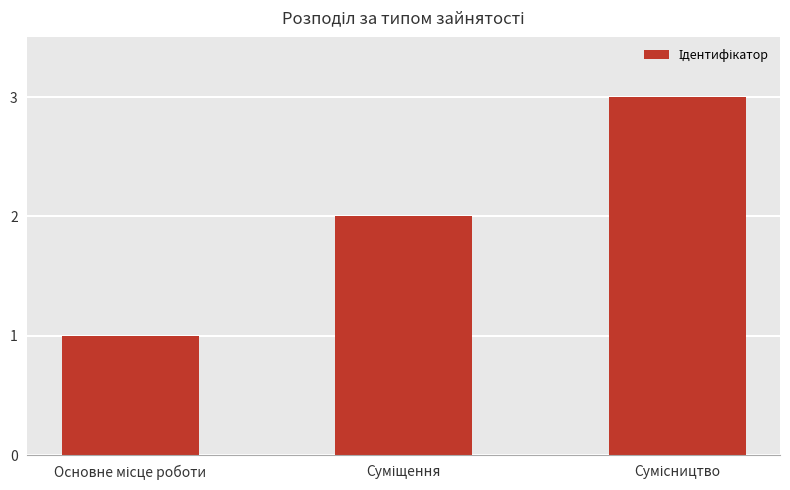

What is the sum of all values?

6